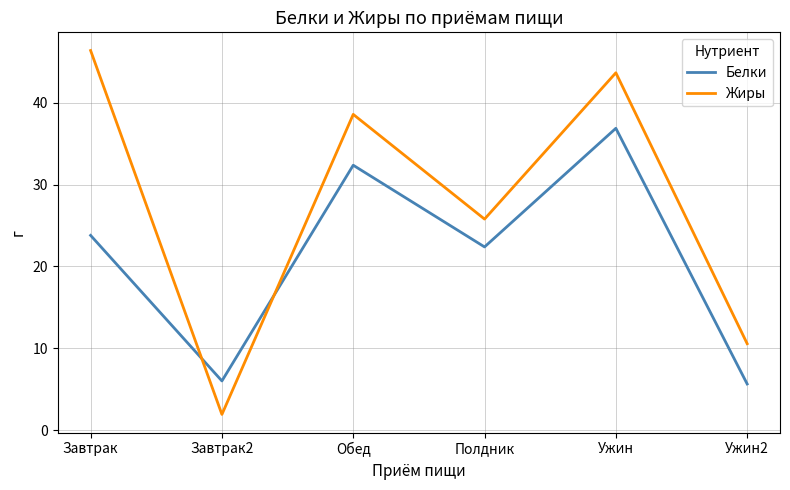

What is the approximate value of Белки at Обед?

32.4